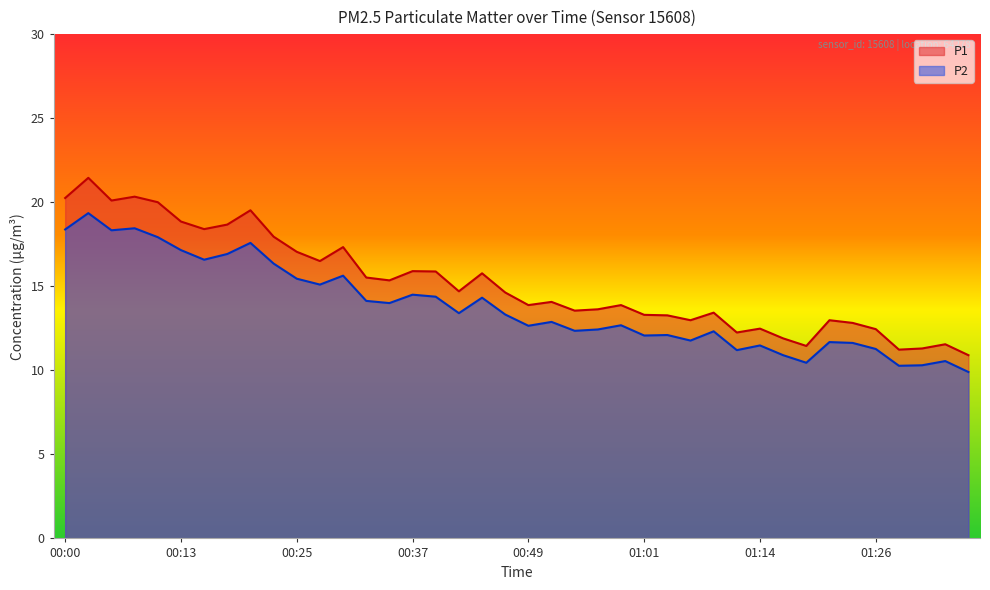

True or false: P1 and P2 intersect in this chart.

False